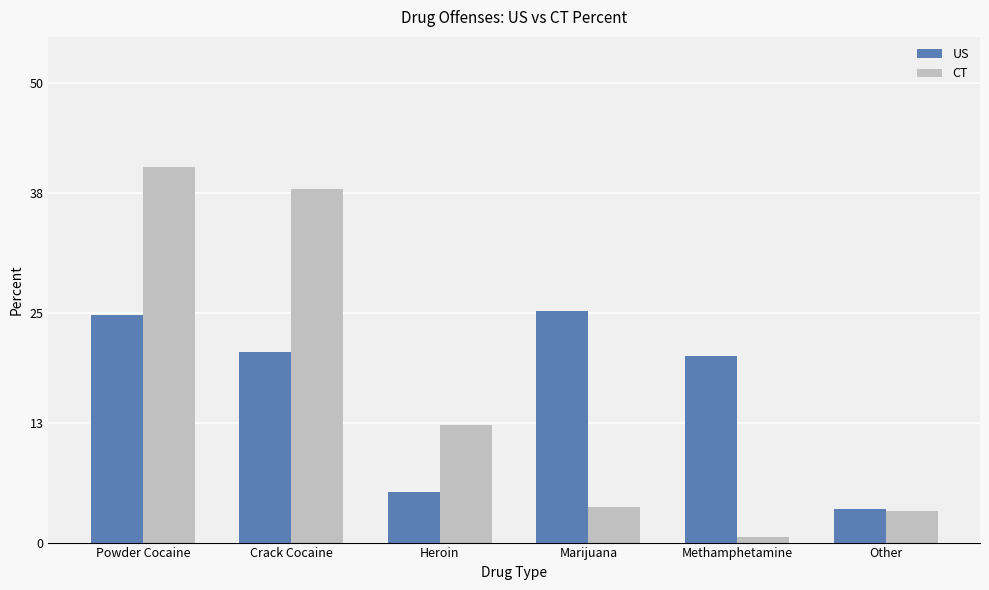

What position from the left is Other?

6